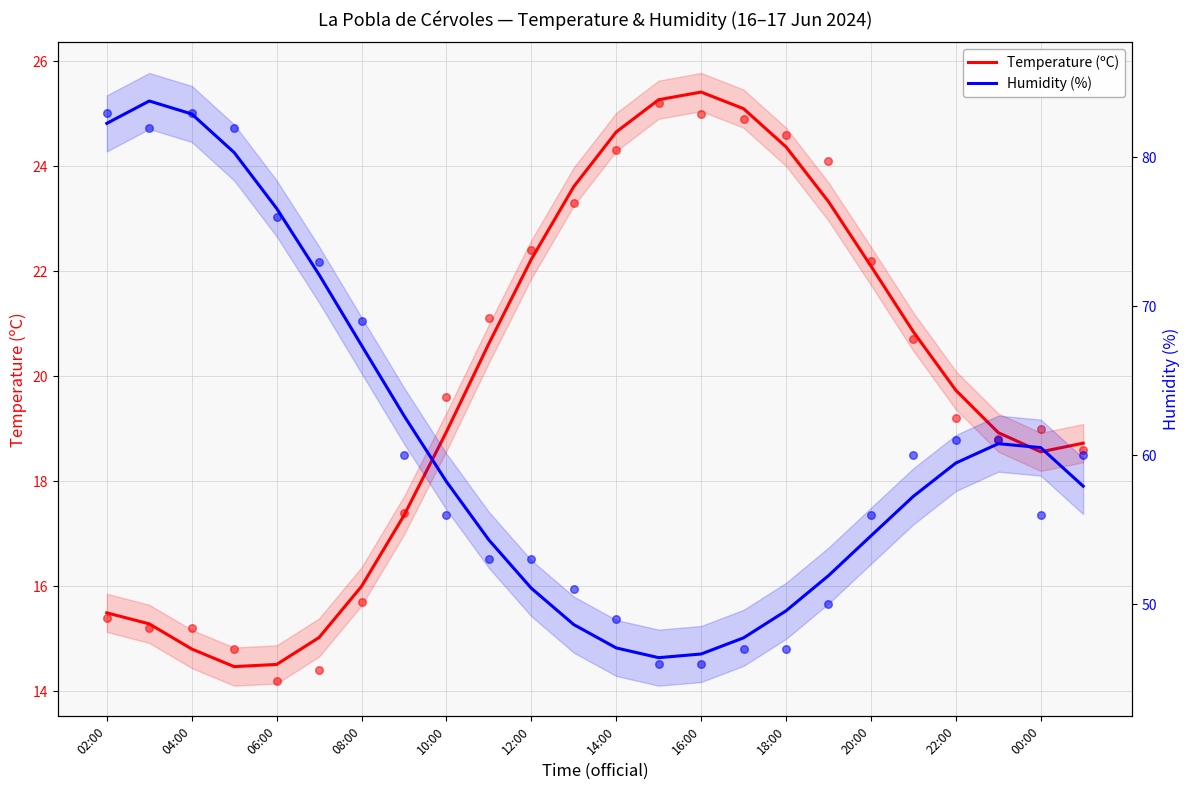

Which series has the widest spread of Y values?

Humidity (%)